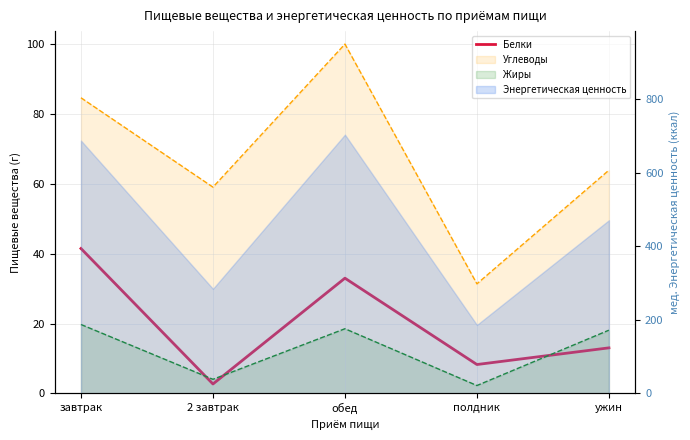

At which category does the data reach its first local peak?

обед